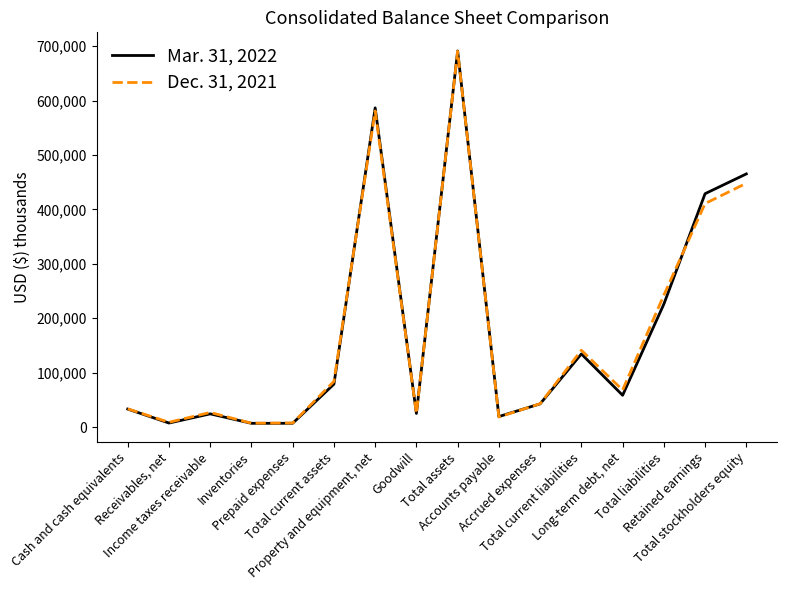

List the series in order of their overall mean, highest first.

Dec. 31, 2021, Mar. 31, 2022